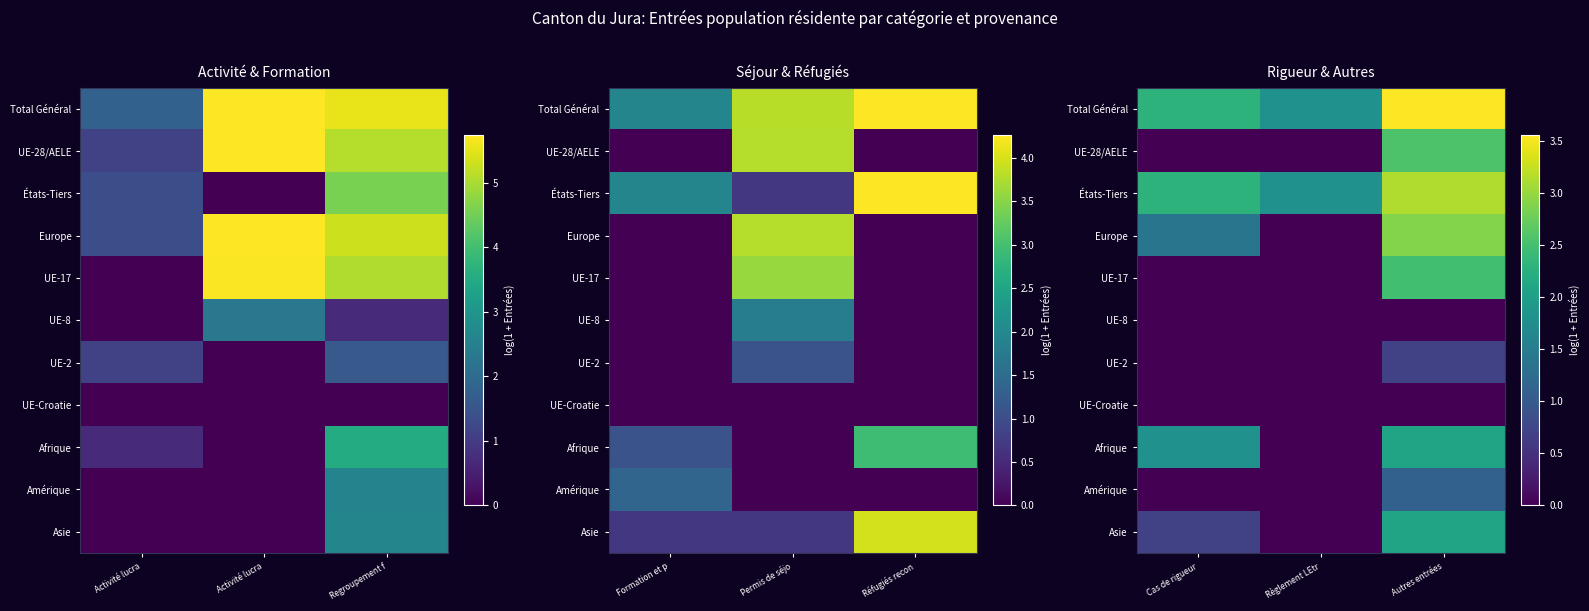

What is the difference between the maximum and minimum values in the Asie series?

2.1